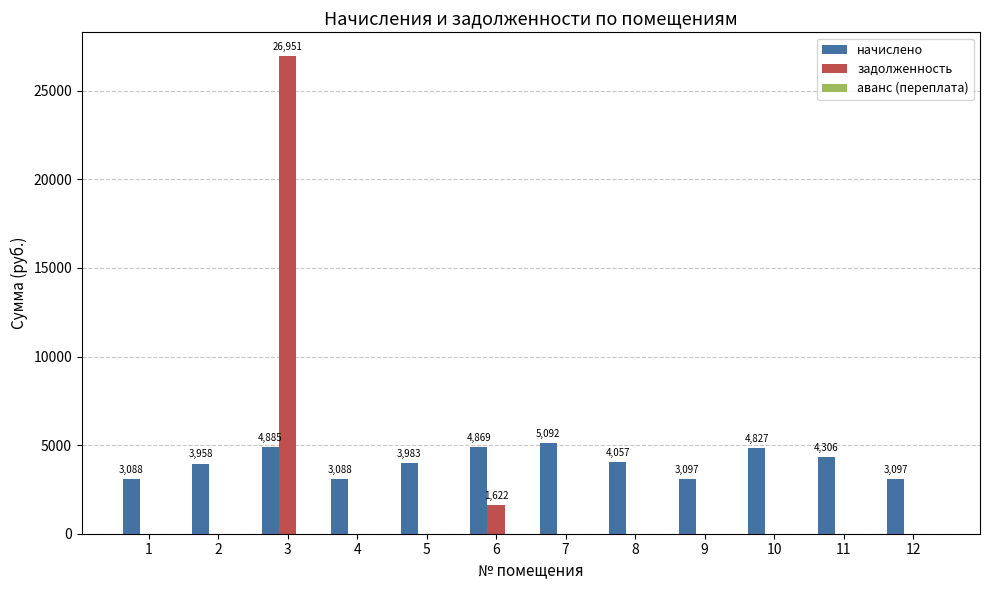

Where is задолженность nearest to the value 13475?

6